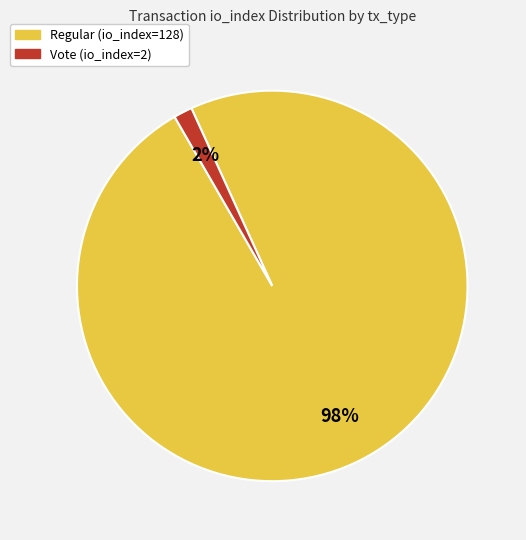

Do Vote (io_index=2) and Regular (io_index=128) together represent more than half of the pie?

Yes